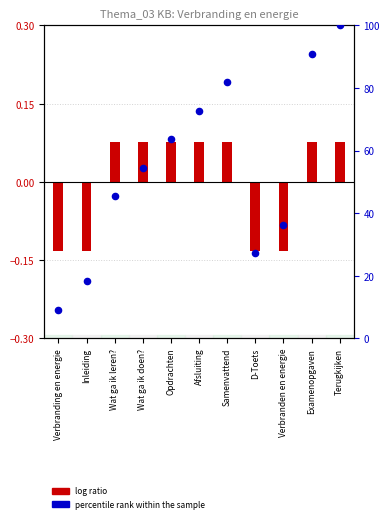

Which series contains the highest Y value?

percentile rank within the sample